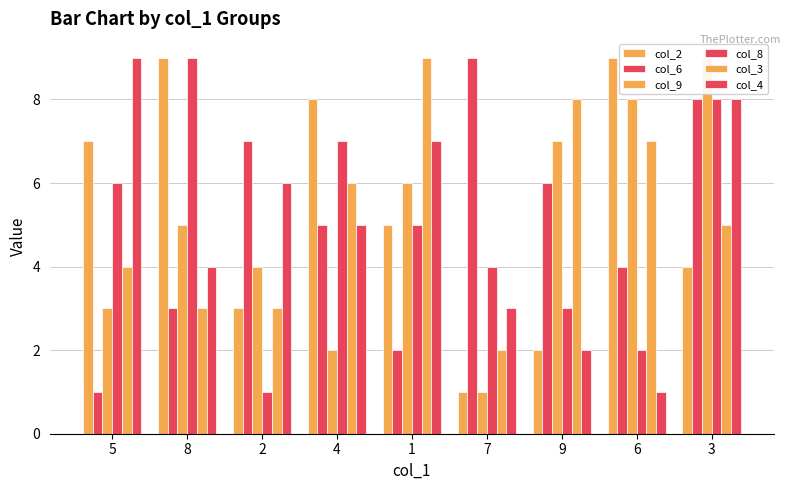

Reading left to right, extract all data points from this chart.

col_2: 7	9	3	8	5	1	2	9	4
col_6: 1	3	7	5	2	9	6	4	8
col_9: 3	5	4	2	6	1	7	8	9
col_8: 6	9	1	7	5	4	3	2	8
col_3: 4	3	3	6	9	2	8	7	5
col_4: 9	4	6	5	7	3	2	1	8